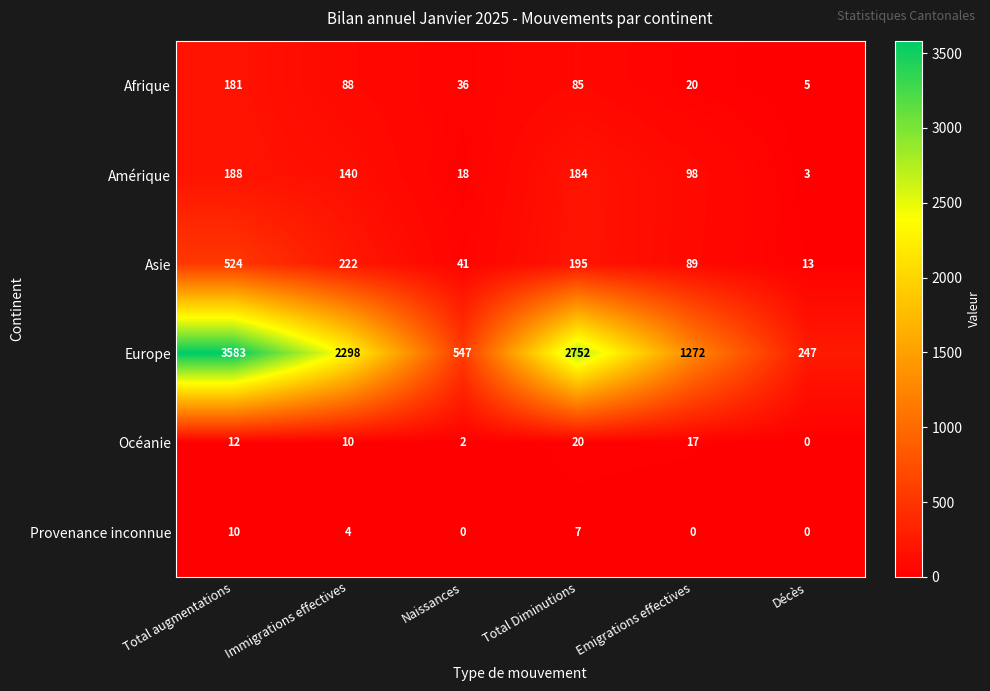

Which series has the largest range (max minus min)?

Europe